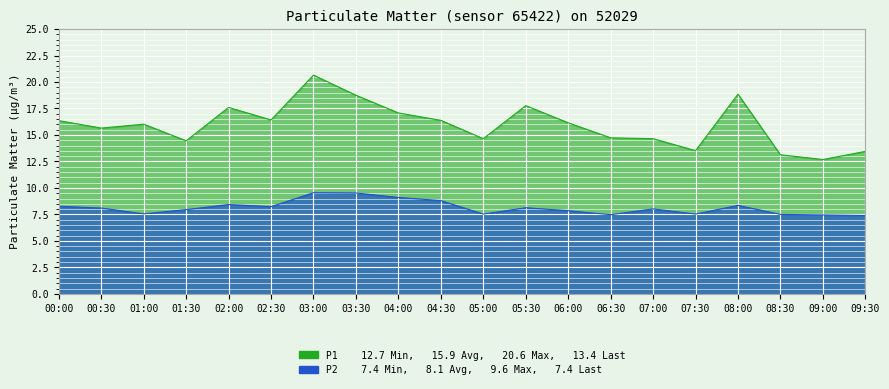

True or false: P2 and P1 cross at least once.

False